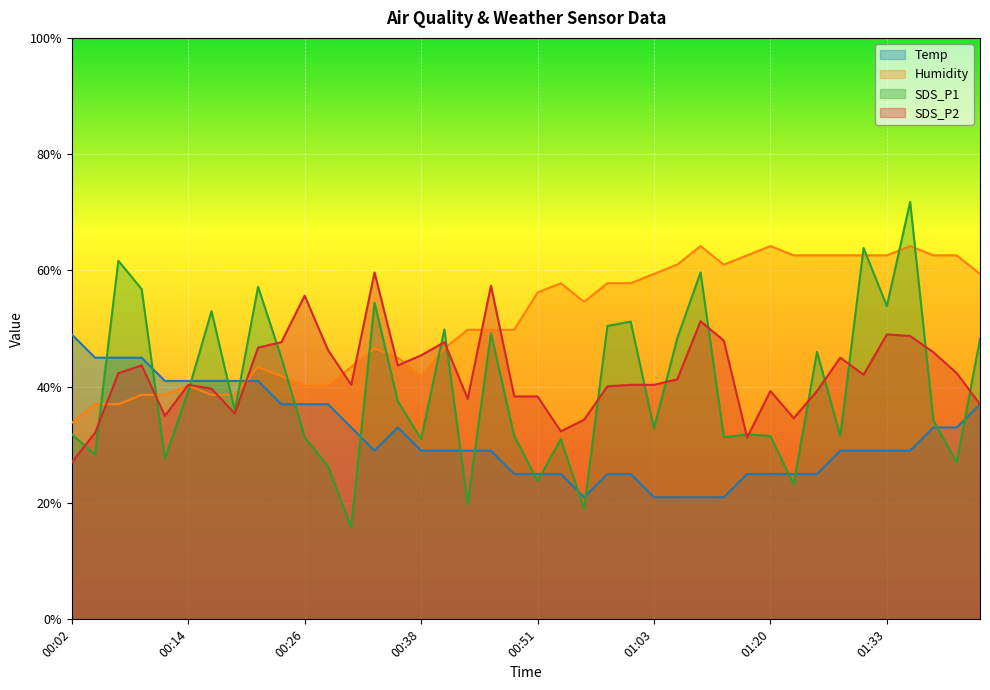

Where is the first local minimum for Temp?

00:33